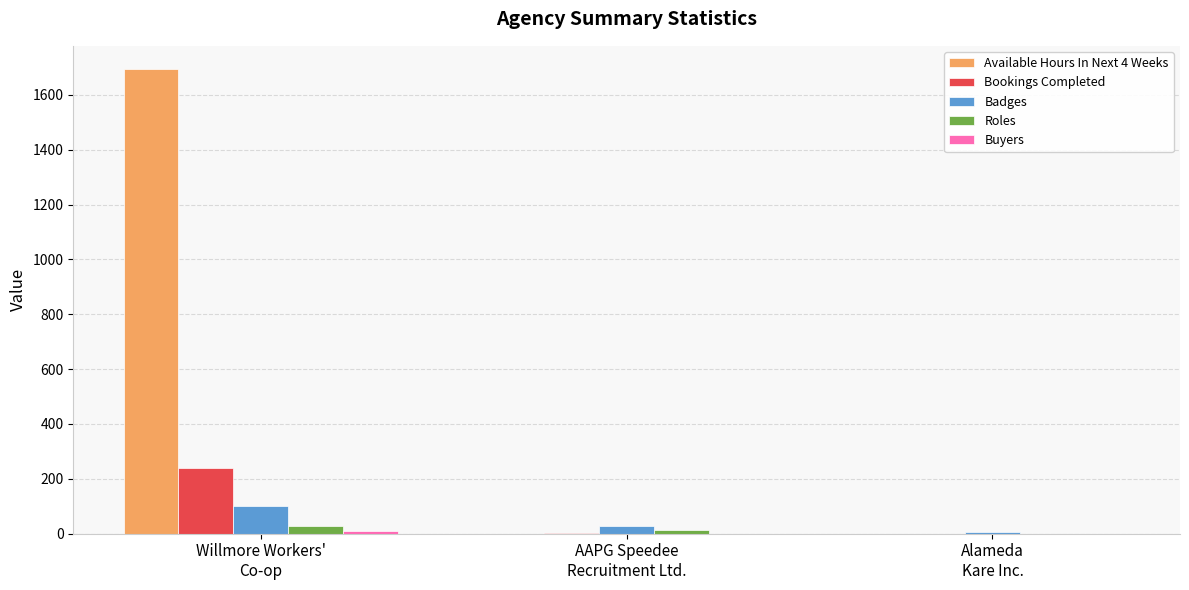

What is the maximum value shown in the chart?

1694